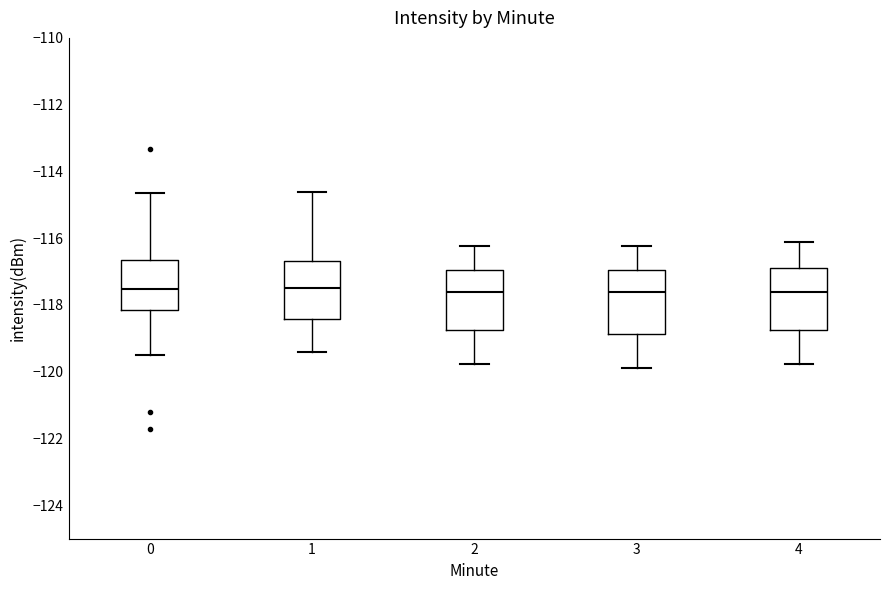

Reading left to right, transcribe this box plot: for each box, give where its median line is, the range the box spans, and where its two whiskers end, as read against the y-axis. The values are not printed on the chart, so give them approximately, as read against the axis.

0: median -117.6, box -118.2 to -116.6, whiskers -119.6 to -114.6
1: median -117.6, box -118.4 to -116.6, whiskers -119.4 to -114.6
2: median -117.6, box -118.8 to -117.0, whiskers -119.8 to -116.2
3: median -117.6, box -118.8 to -117.0, whiskers -119.8 to -116.2
4: median -117.6, box -118.8 to -116.8, whiskers -119.8 to -116.2